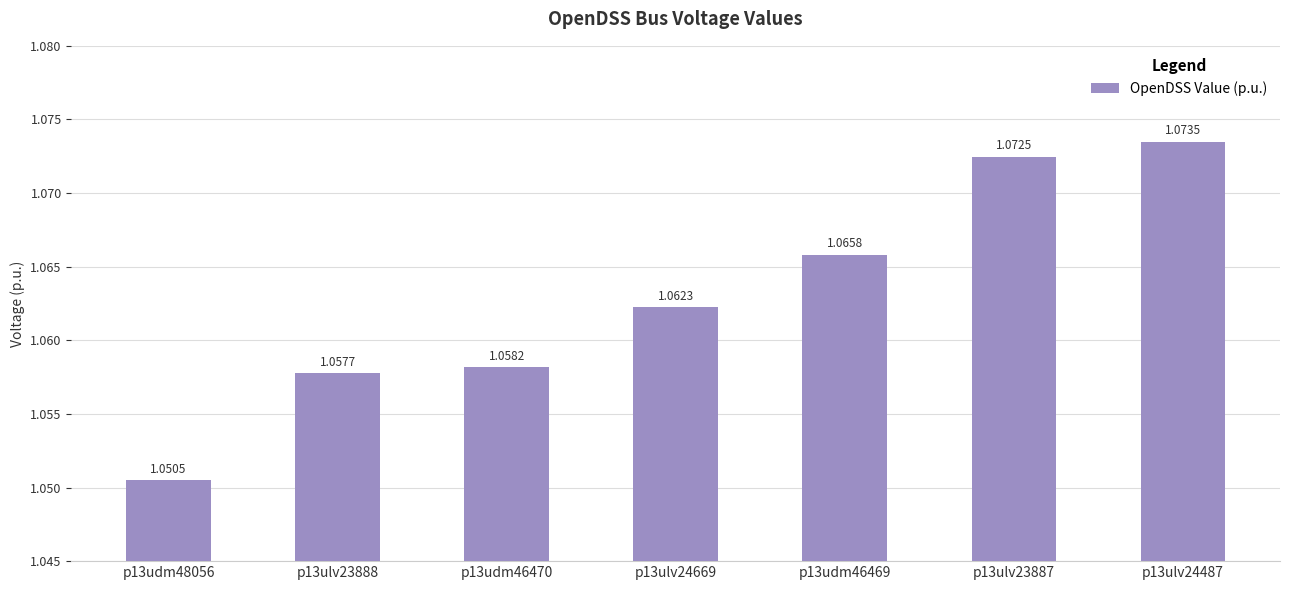

What is the ratio of the value at p13udm46469 to the value at p13ulv24669?

1.0